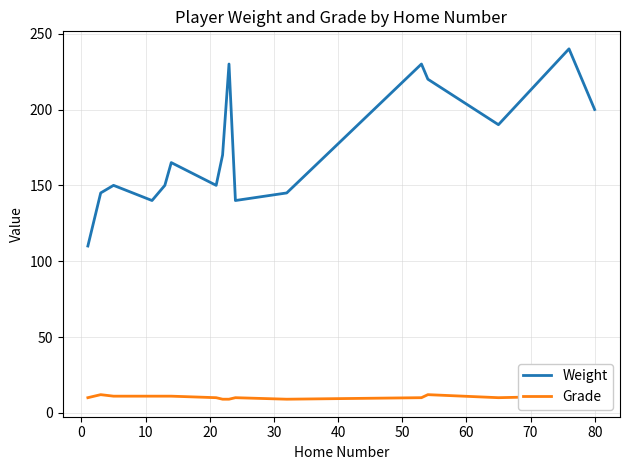

True or false: Grade has more than 2 interior local peaks.

True